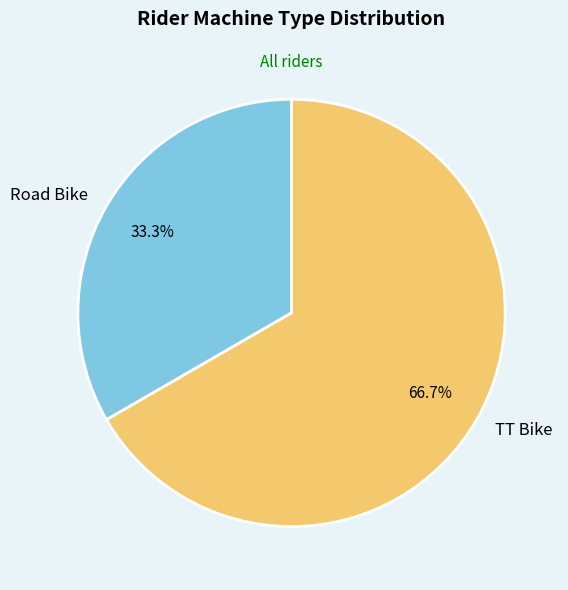

What is the largest slice in the pie chart?

TT Bike